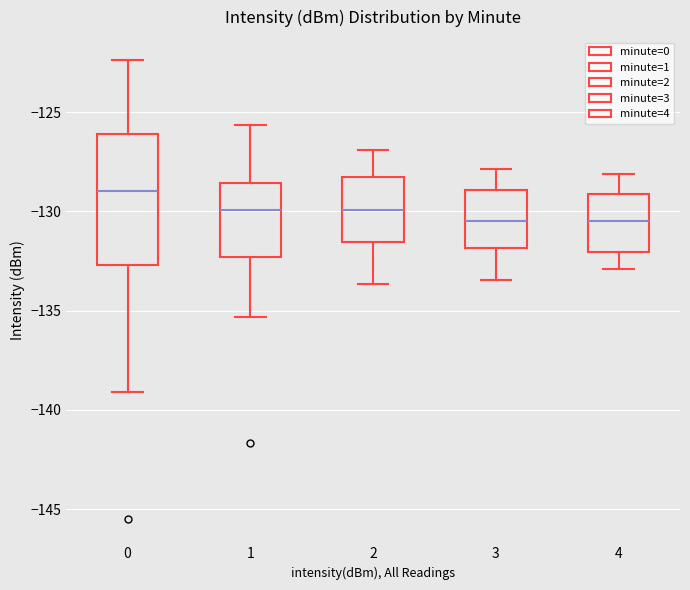

Reading left to right, transcribe this box plot: for each box, give where its median line is, the range the box spans, and where its two whiskers end, as read against the y-axis. The values are not printed on the chart, so give them approximately, as read against the axis.

0: median -129.0, box -132.5 to -126.0, whiskers -139.0 to -122.5
1: median -130.0, box -132.5 to -128.5, whiskers -135.5 to -125.5
2: median -130.0, box -131.5 to -128.5, whiskers -133.5 to -127.0
3: median -130.5, box -132.0 to -129.0, whiskers -133.5 to -128.0
4: median -130.5, box -132.0 to -129.0, whiskers -133.0 to -128.0